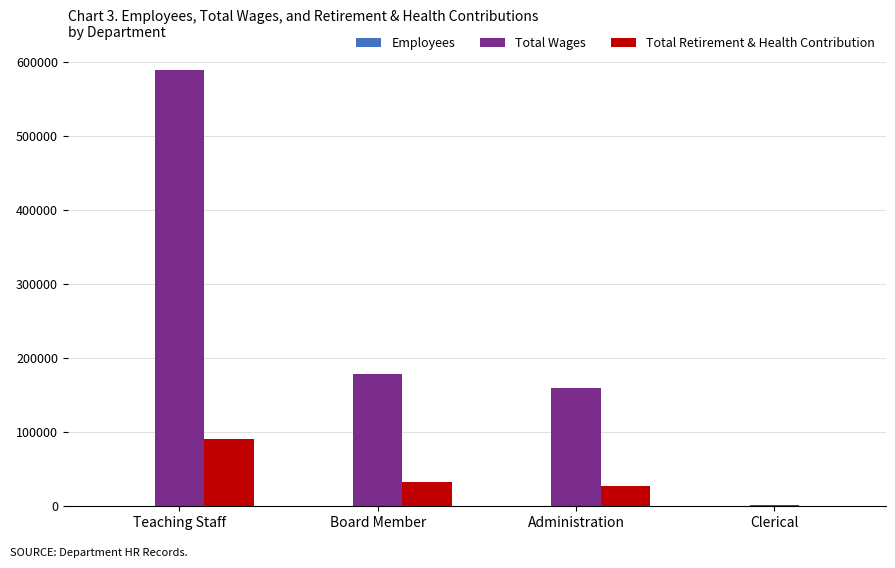

Which series has the largest total across all categories?

Total Wages